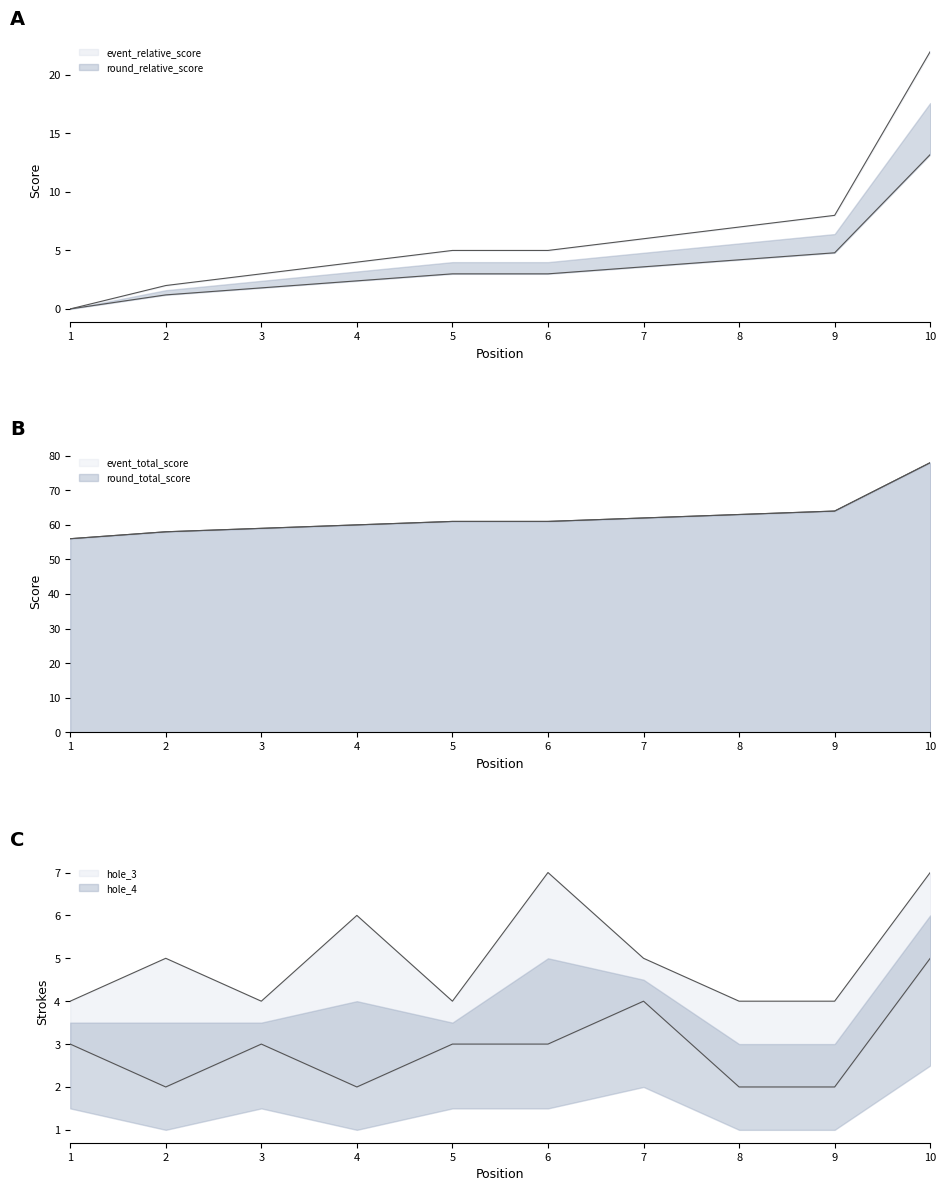

The round_total_score series shows 78.0 at 10. True or false?

True